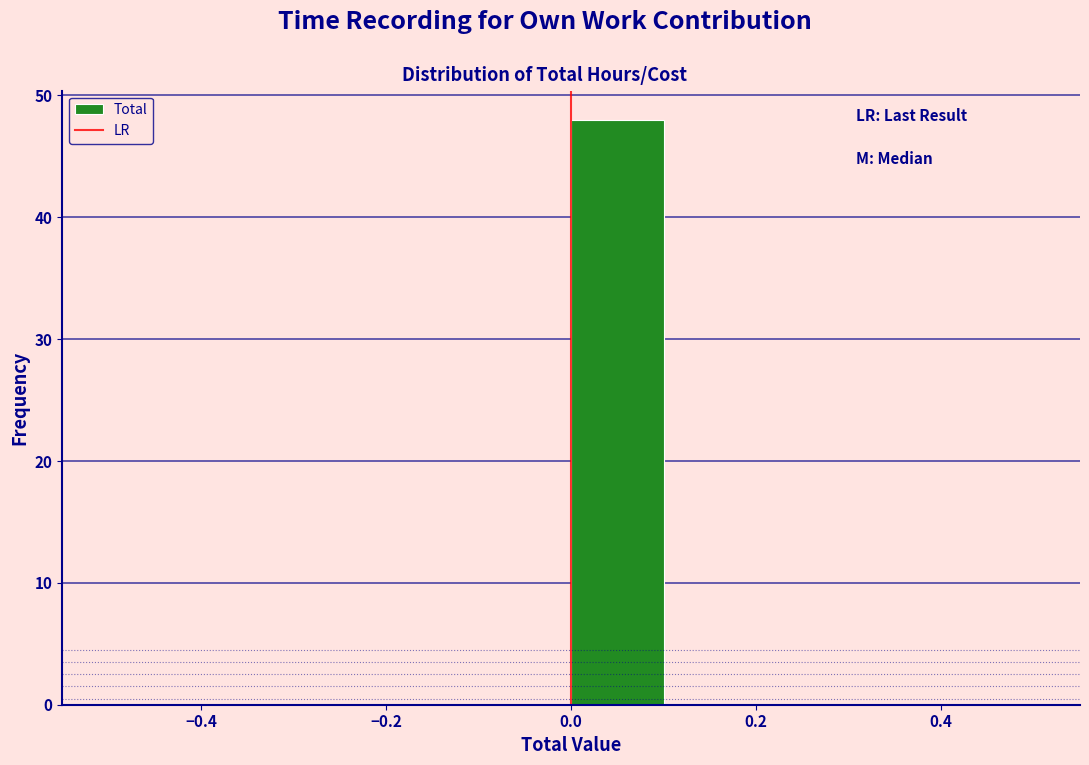

How tall is the bar that spans 0.0 to 0.1 on the x-axis? The values are not printed on the chart, so give them approximately, as read against the axis.

48